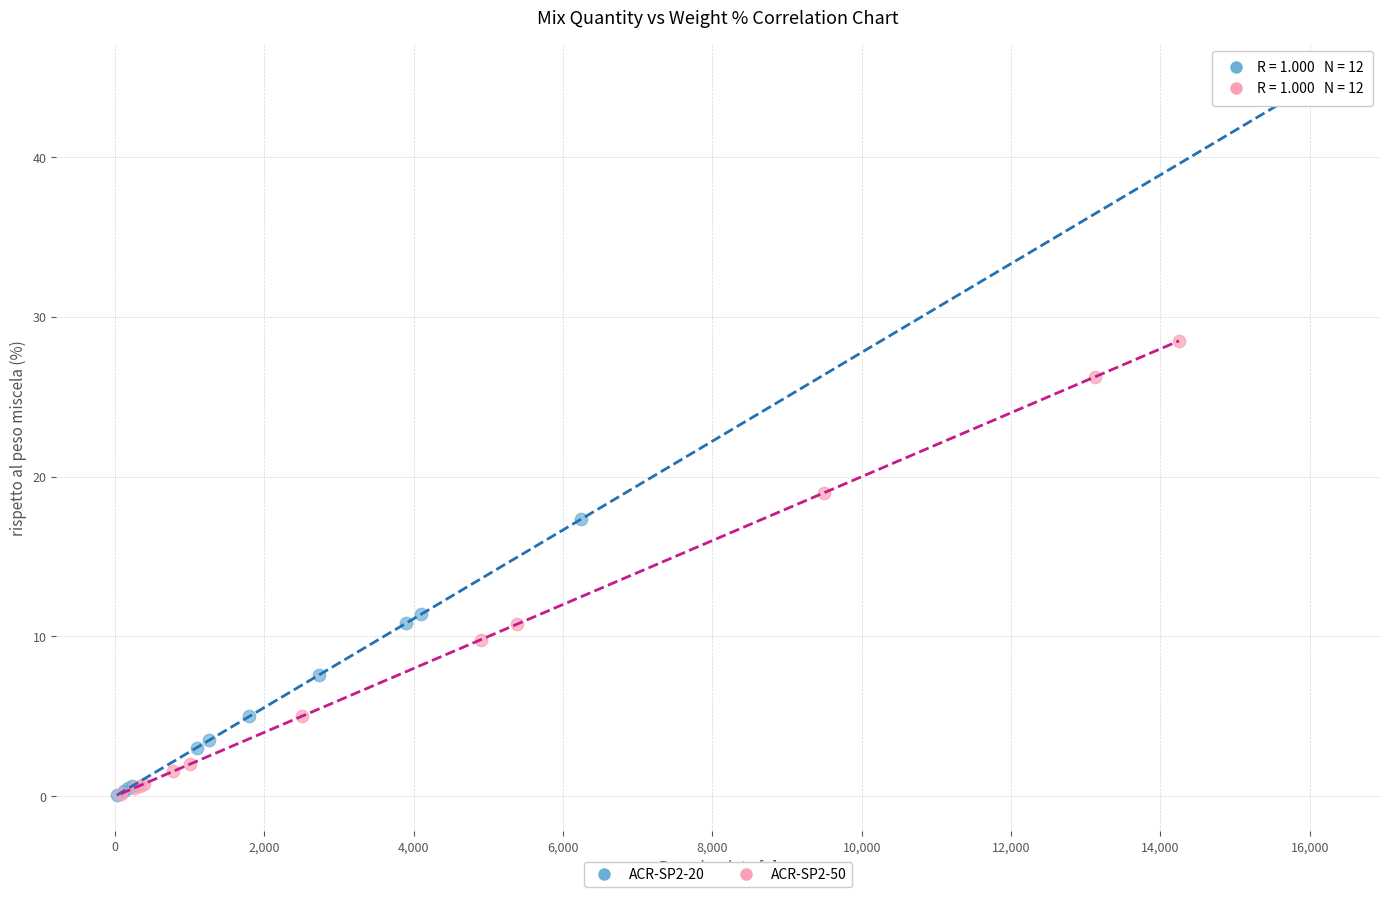

What are all the series names shown in the legend?

ACR-SP2-20, ACR-SP2-50